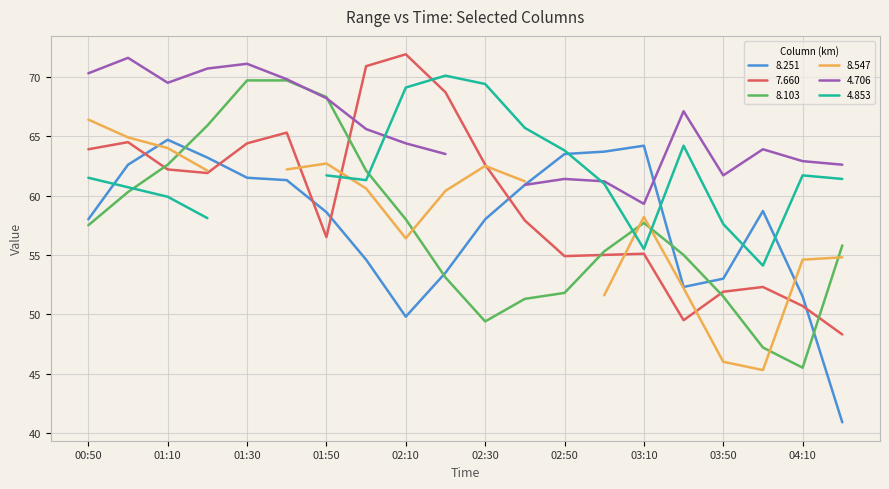

Where does the 8.103 series first go above 57?

00:50